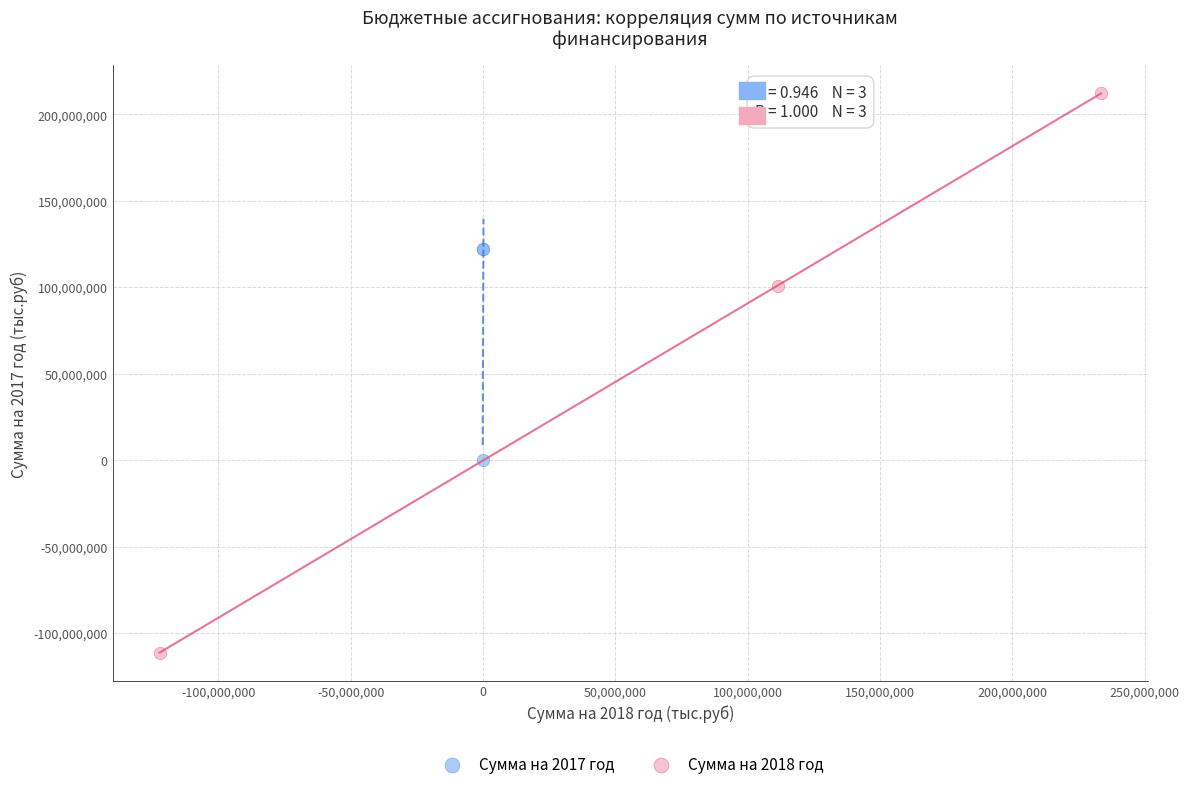

Which series reaches the maximum Y coordinate?

Сумма на 2018 год